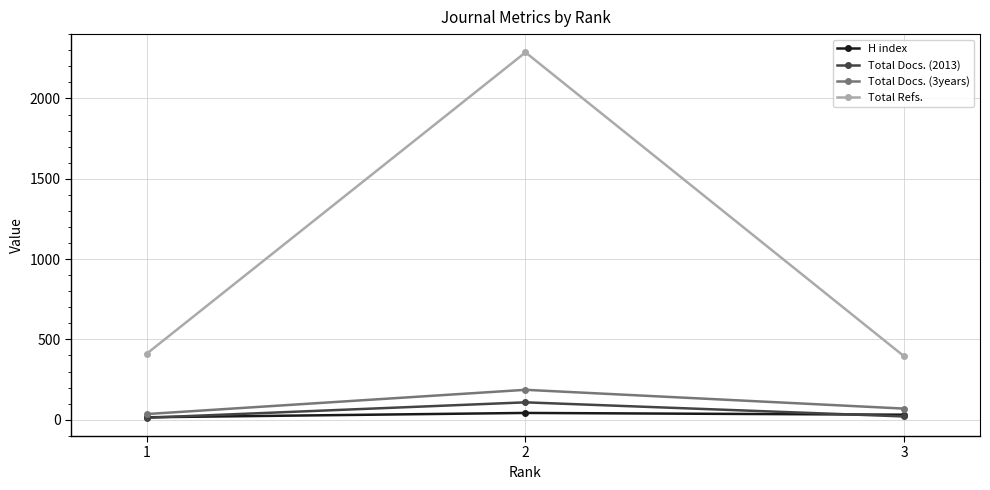

Is it true that Total Refs. equals 3384 at 2?

False